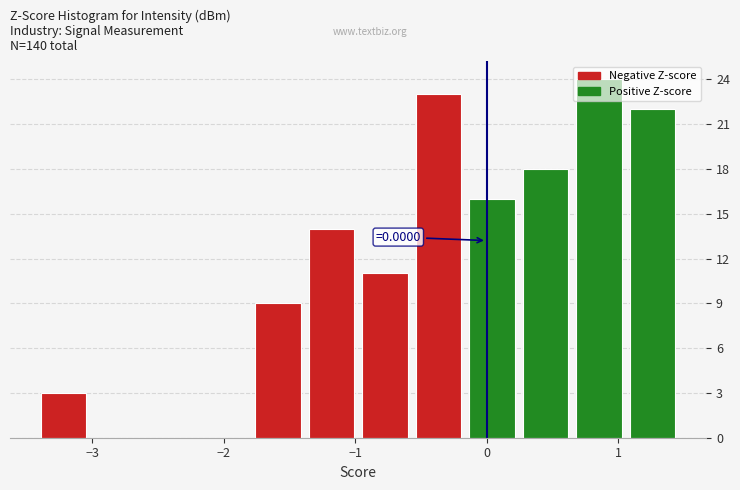

Which range on the x-axis has the tallest bar?

0.7 to 1.1